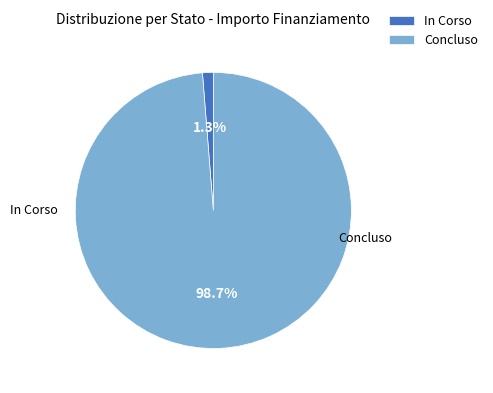

What is the total percentage of In Corso and Concluso?

100.0%